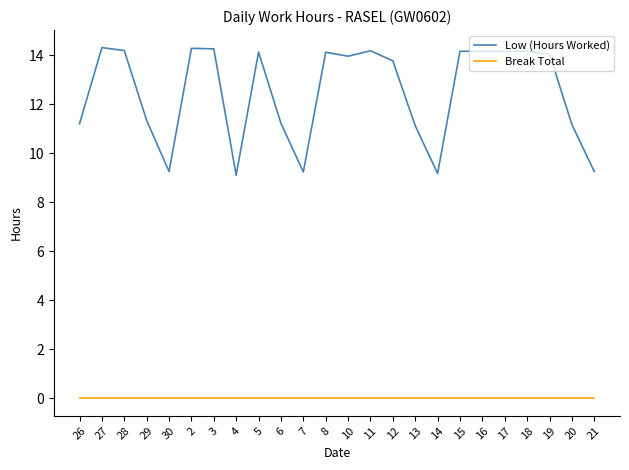

What is the spread (max minus min) of values at 6?

11.2